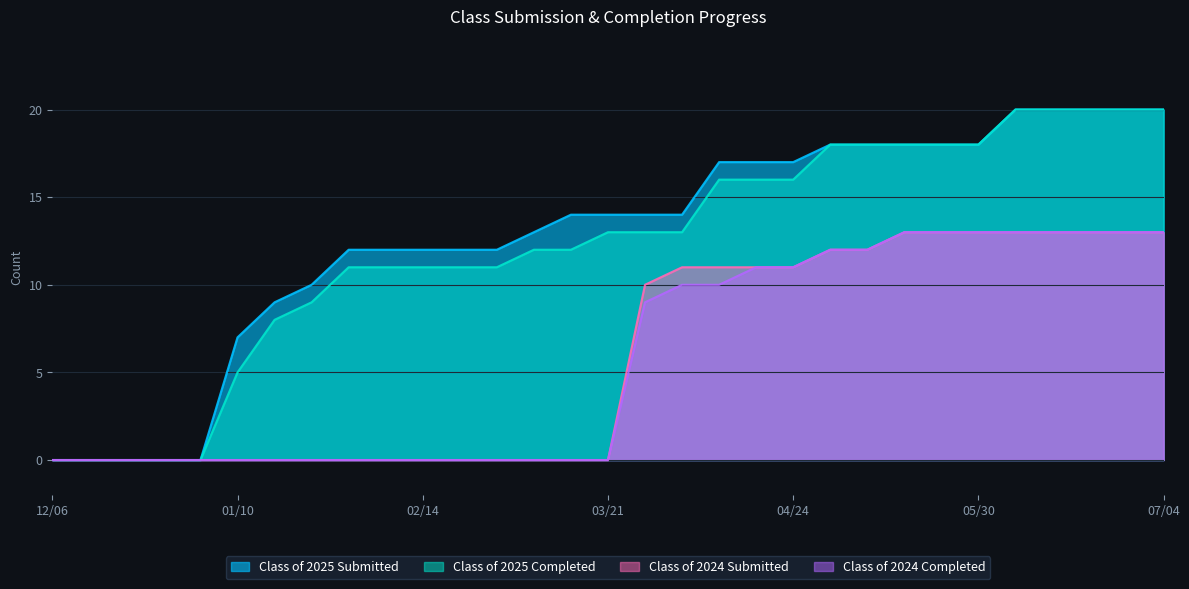

What is the greatest value displayed?

20